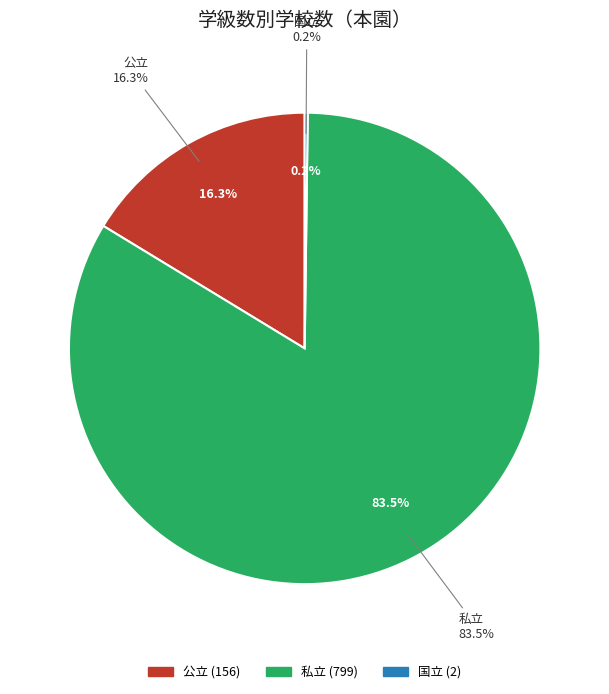

True or false: 私立 accounts for 83% of the total.

True